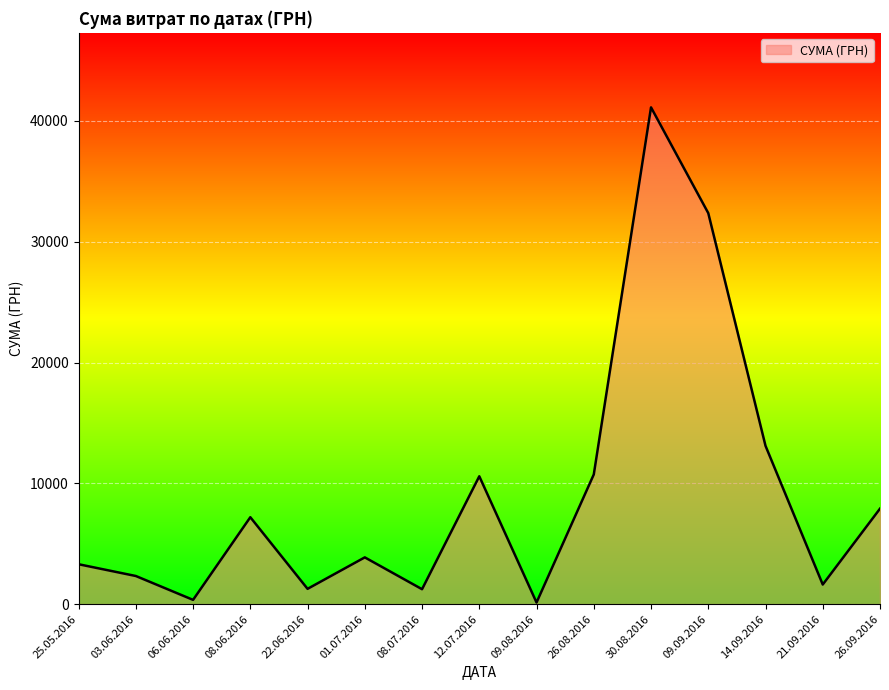

Approximately how many times larger is the value at 26.08.2016 compared to 14.09.2016?

0.8